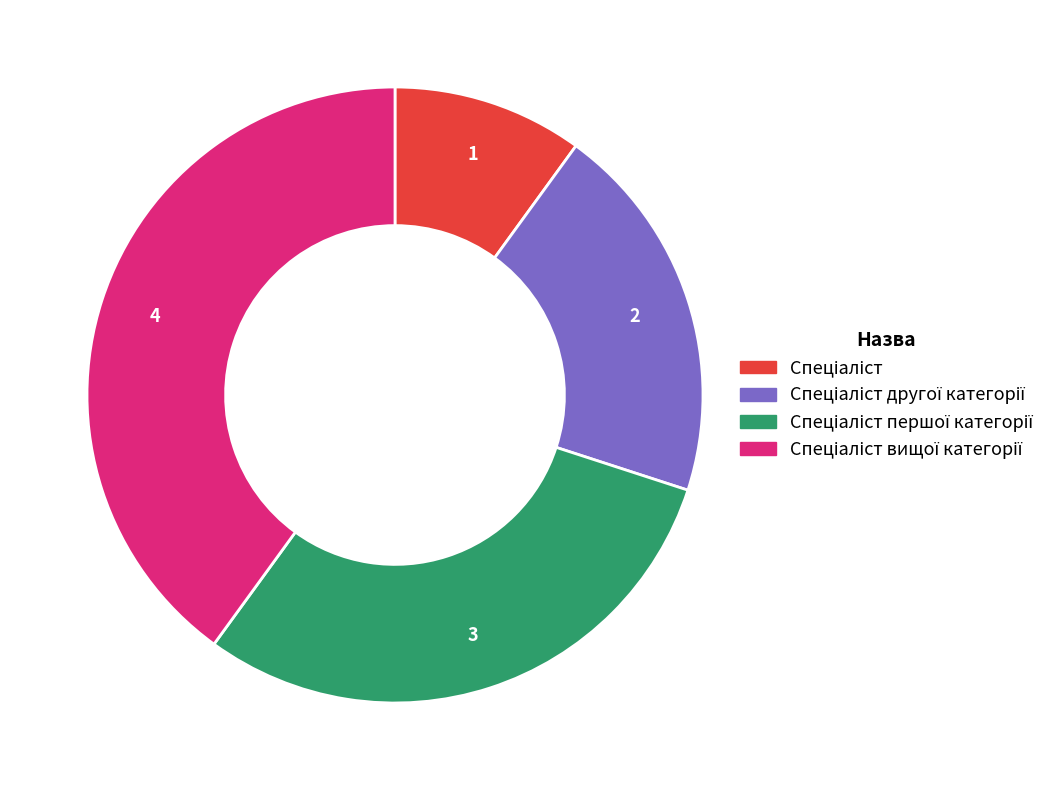

How many slices are in this pie chart?

4